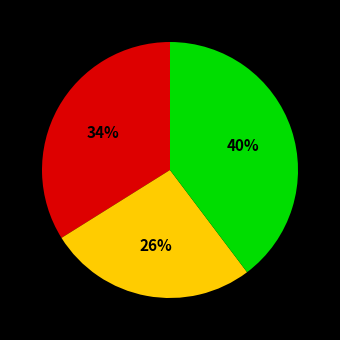

Is there a majority slice in this chart?

No